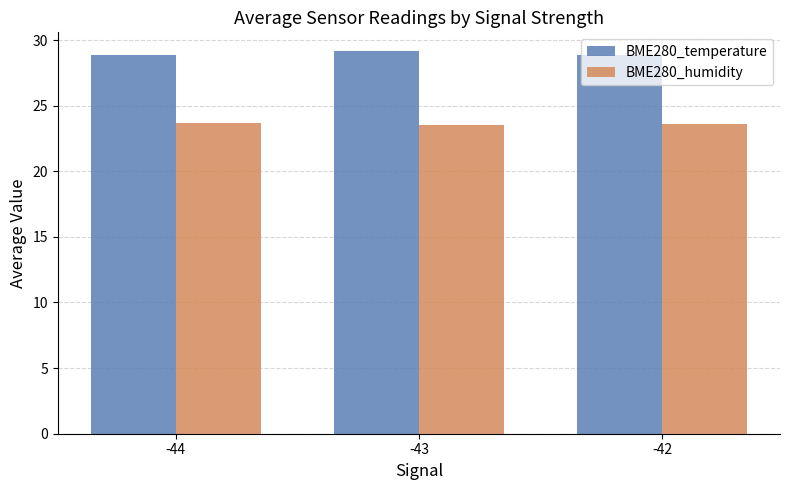

What value does the BME280_humidity series have at -42?

23.6